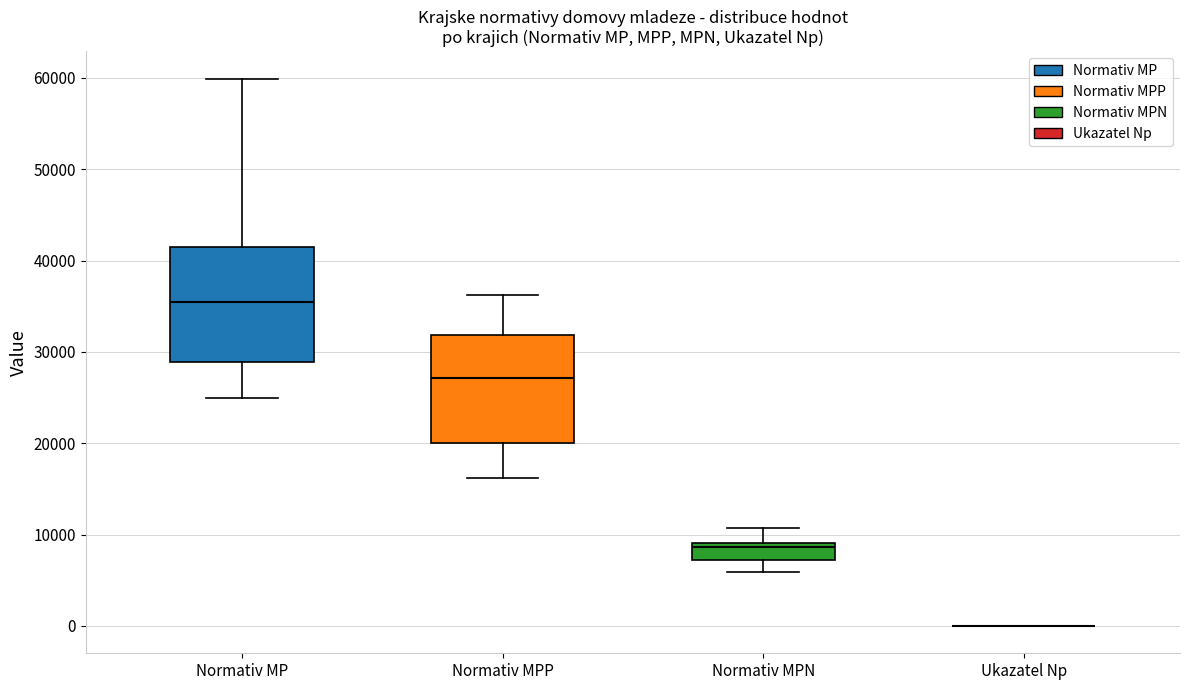

Reading left to right, read every box against the y-axis: the position of its median line, the range the box covers, and the ends of its whiskers. The values are not printed on the chart, so give them approximately, as read against the axis.

Normativ MP: median 35000, box 29000 to 42000, whiskers 25000 to 60000
Normativ MPP: median 27000, box 20000 to 32000, whiskers 16000 to 36000
Normativ MPN: median 9000 (just below the box's upper edge), box 7000 to 9000, whiskers 6000 to 11000
Ukazatel Np: box collapsed to a line at 0, whiskers 0 to 0